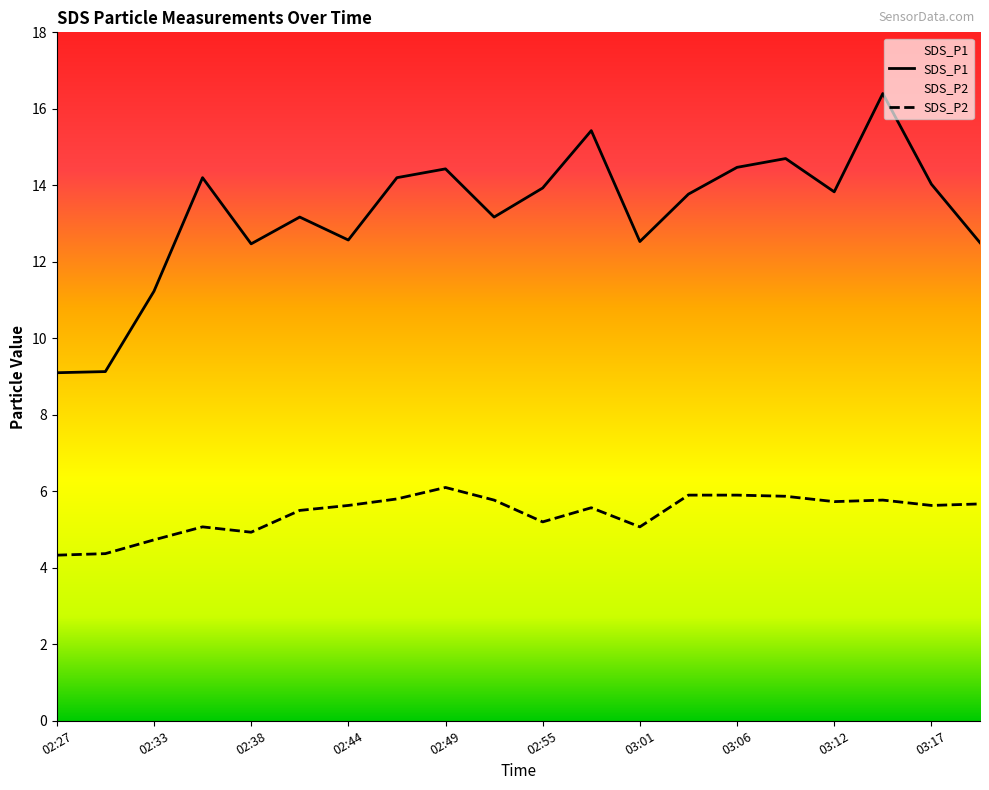

True or false: SDS_P2 has a value of 4.3 at 02:27.

True